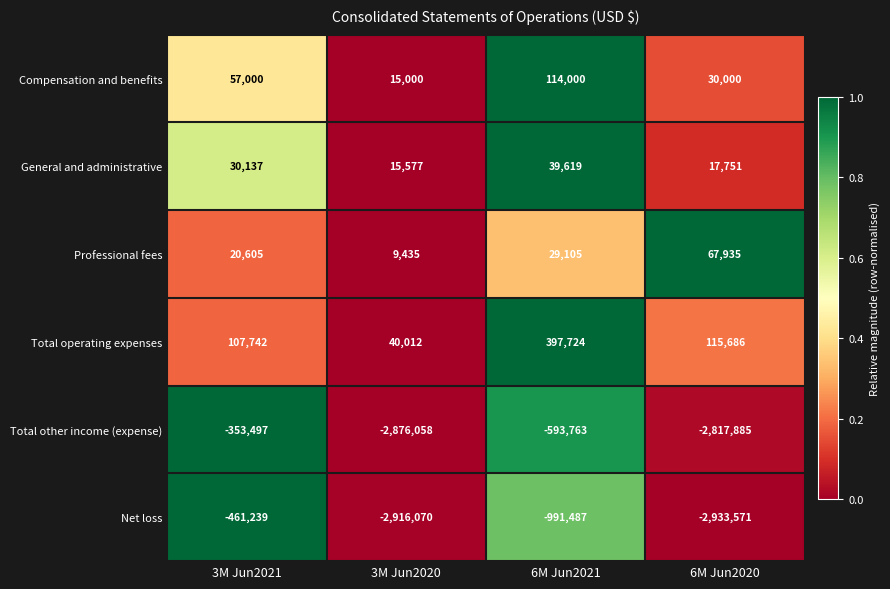

What is the sum of the Total other income (expense) values at 3M Jun2021 and 6M Jun2020?

-3171382